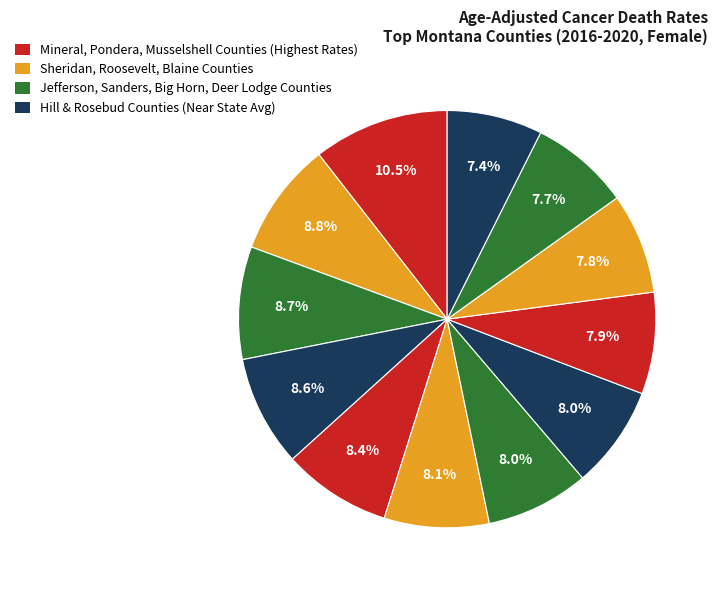

How many slices are in this pie chart?

12